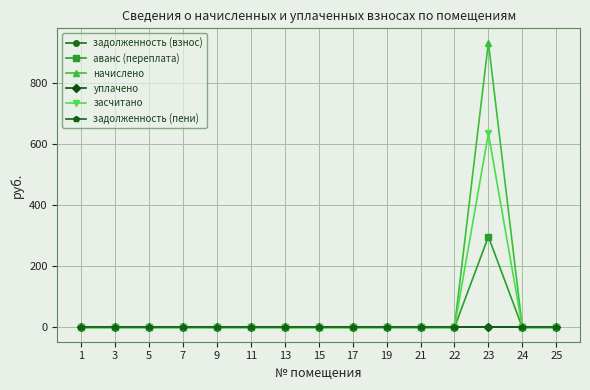

What is the greatest value displayed?

931.9